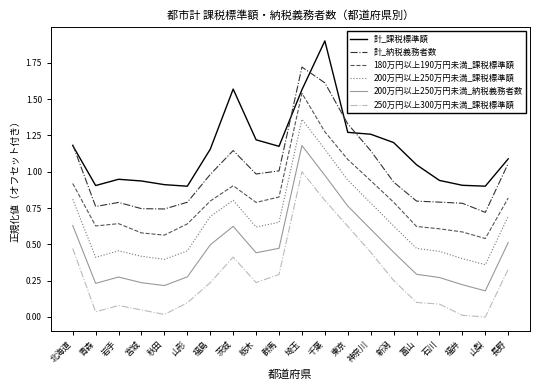

List the series in order of their peak value, highest first.

計_課税標準額, 計_納税義務者数, 180万円以上190万円未満_課税標準額, 200万円以上250万円未満_課税標準額, 200万円以上250万円未満_納税義務者数, 250万円以上300万円未満_課税標準額